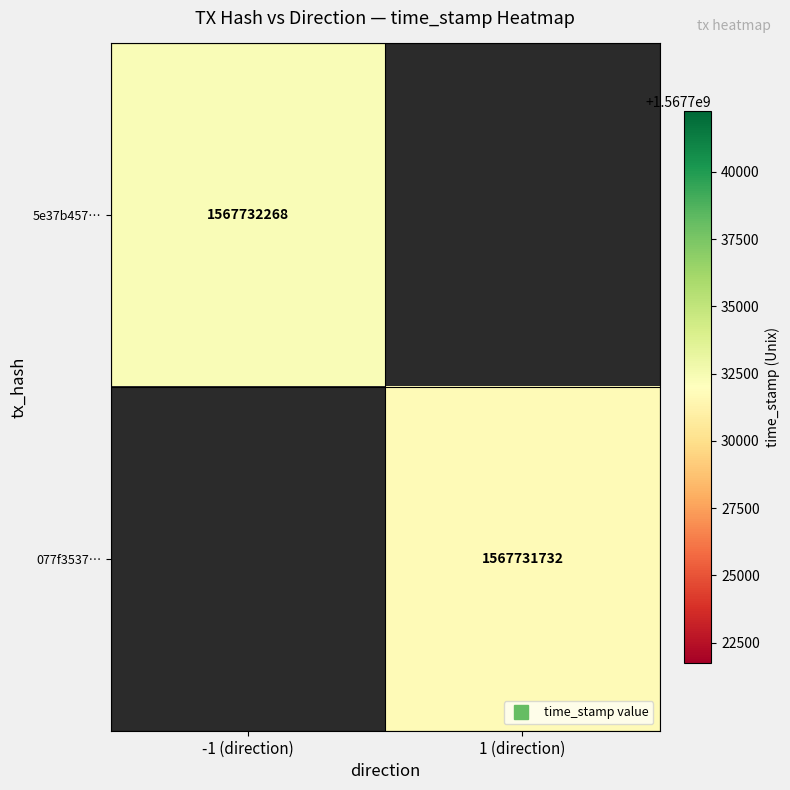

Count the number of categories in the chart.

2